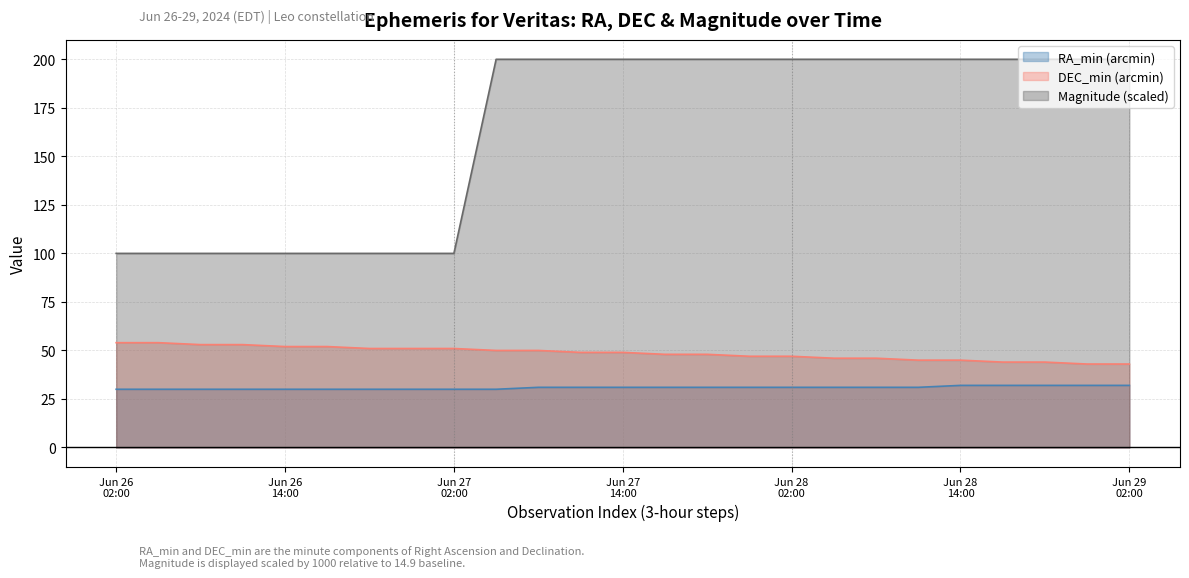

What is the average value of the RA_min (arcmin) series?

30.8